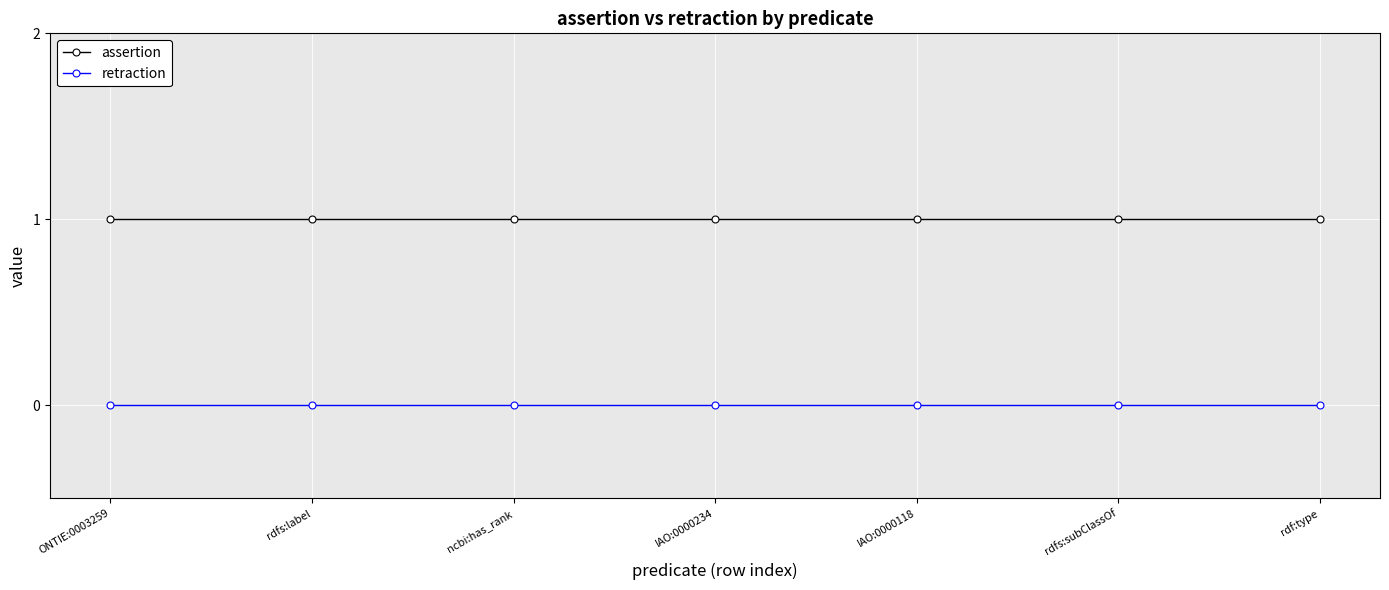

Reading left to right, what are all the values shown in this chart?

assertion: 1	1	1	1	1	1	1
retraction: 0	0	0	0	0	0	0